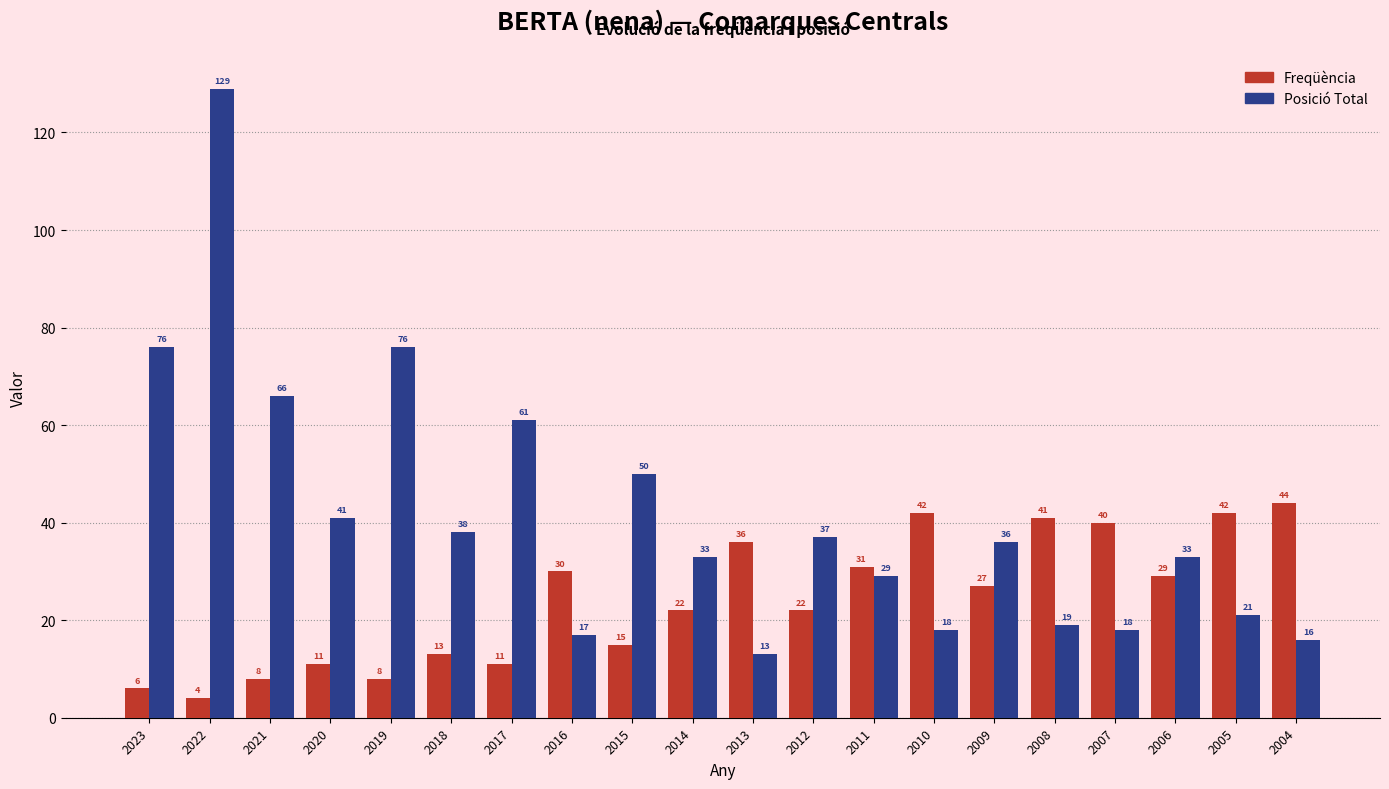

Which label corresponds to the smallest value in the chart?

2022